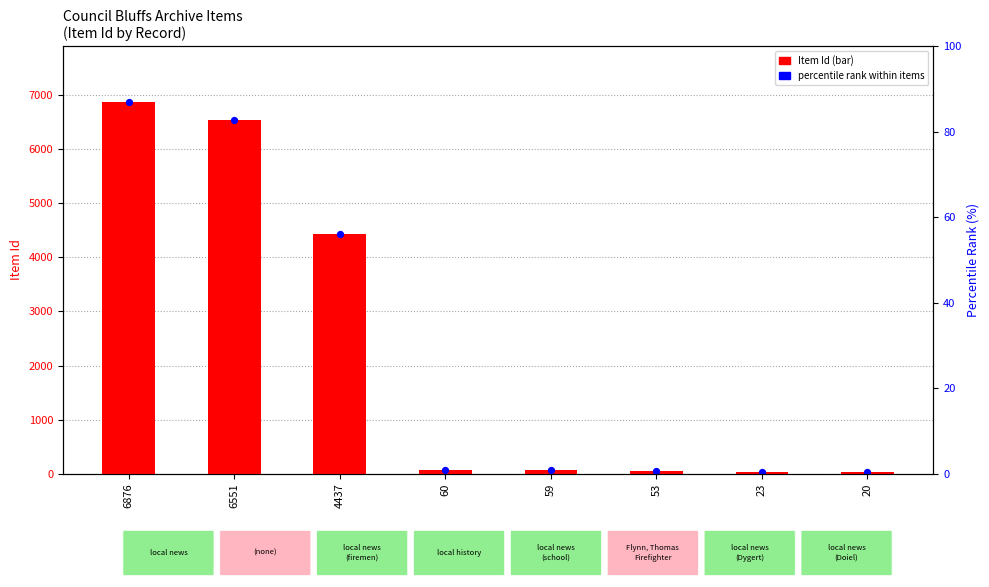

Which series reaches the minimum Y coordinate?

Item Id (bar)